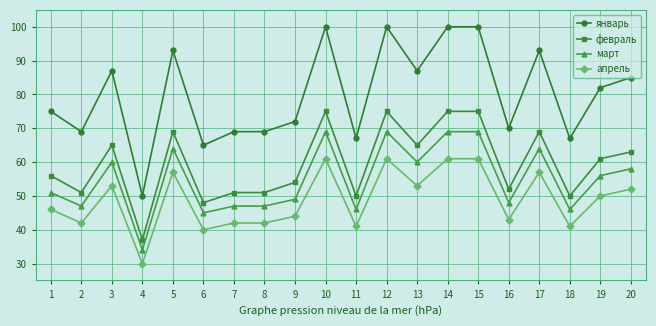

The январь series shows 89 at 18. True or false?

False